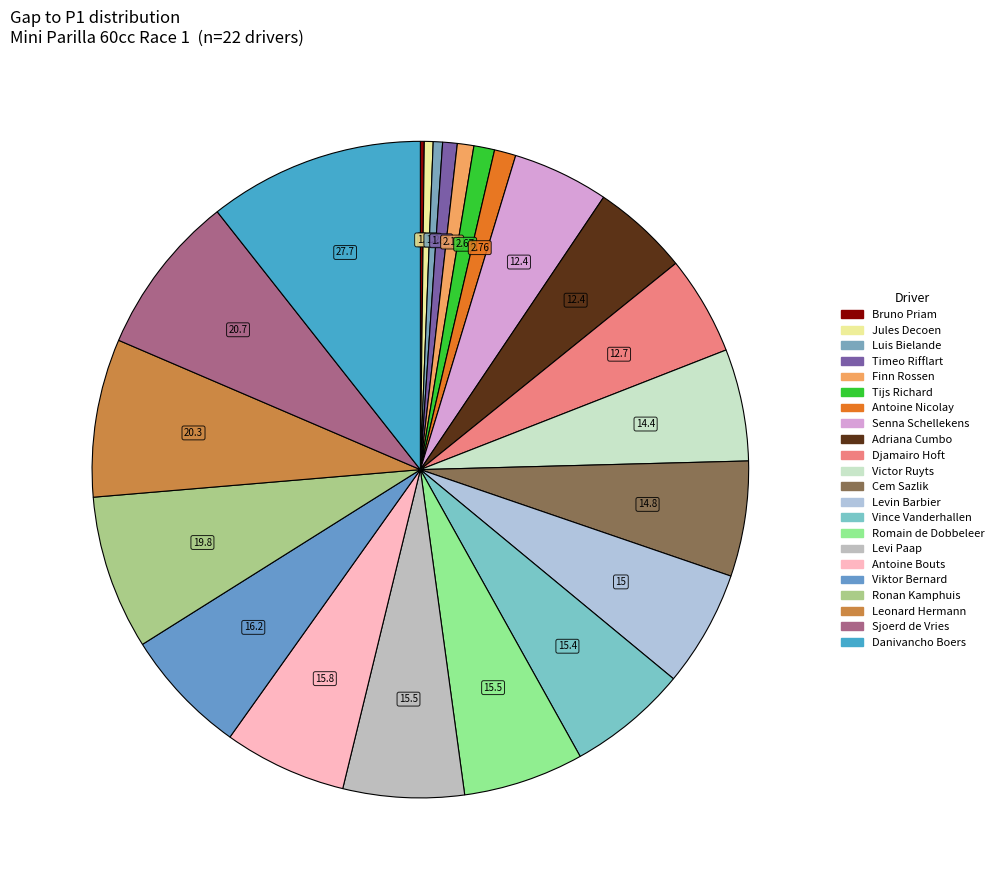

Does Victor Ruyts account for over 50% of the chart?

No